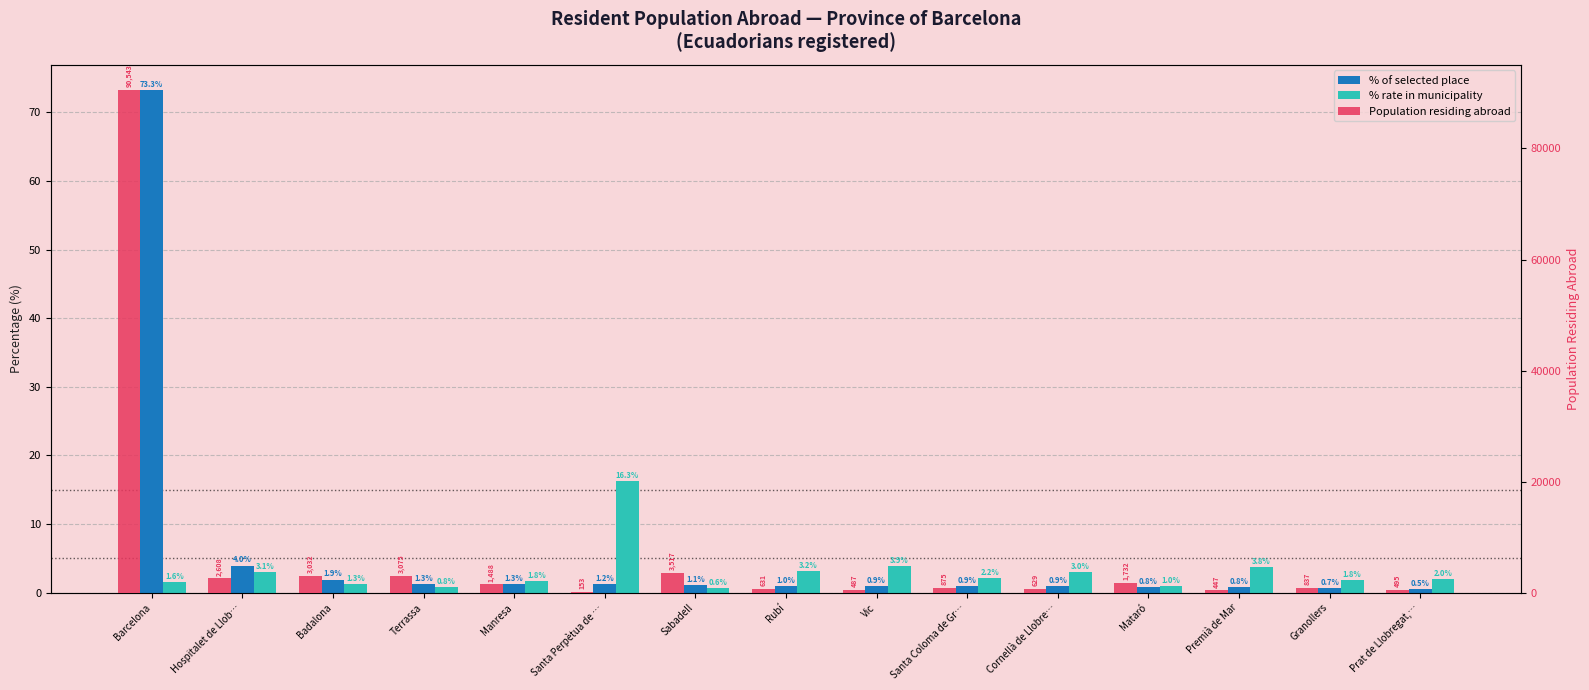

What is the sum of the % rate in municipality values at Premià de Mar and Badalona?

5.1